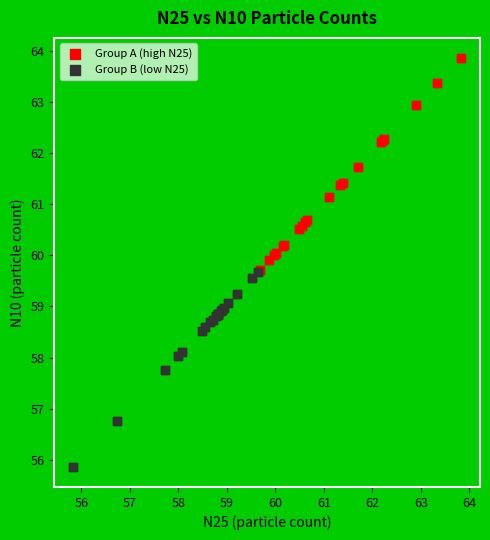

Which series reaches the minimum Y coordinate?

Group B (low N25)